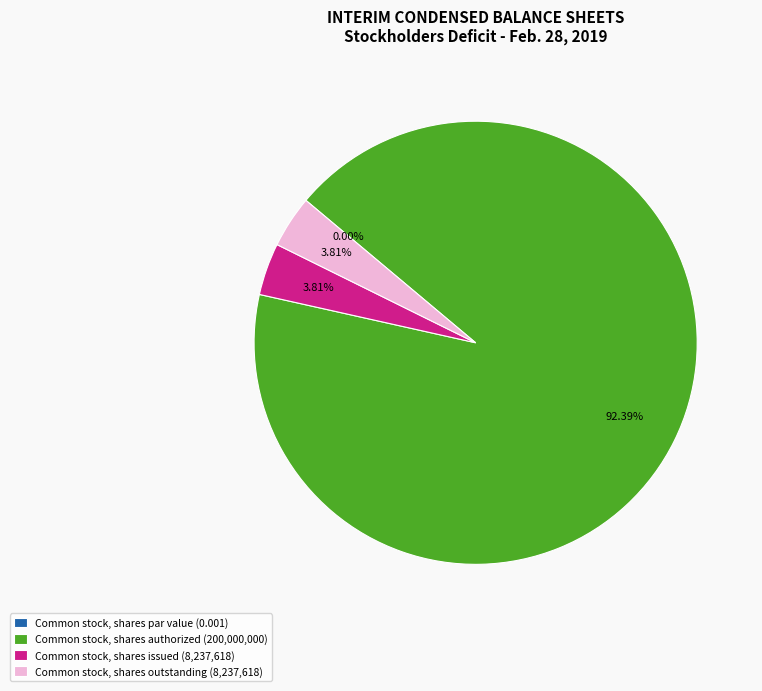

True or false: Common stock, shares outstanding accounts for 1% of the total.

False